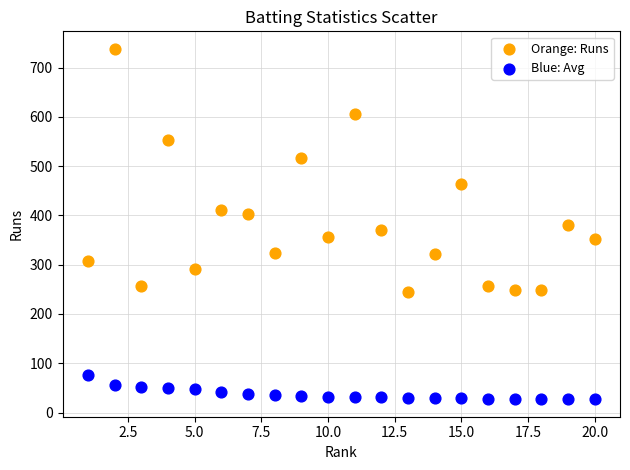

Which series reaches the maximum Y coordinate?

Orange: Runs